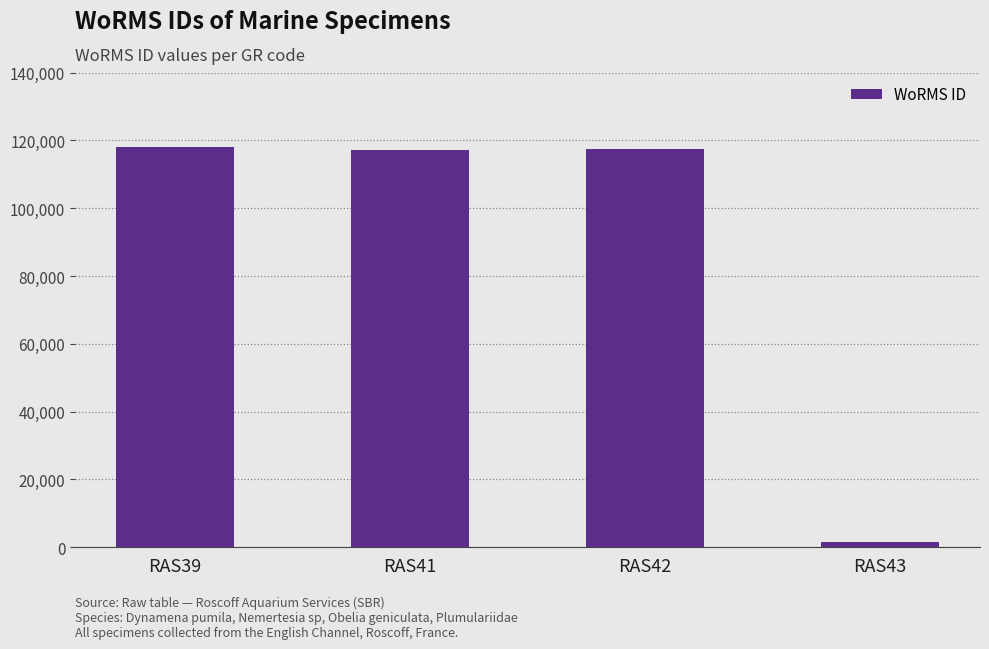

Are the bars horizontal?

No